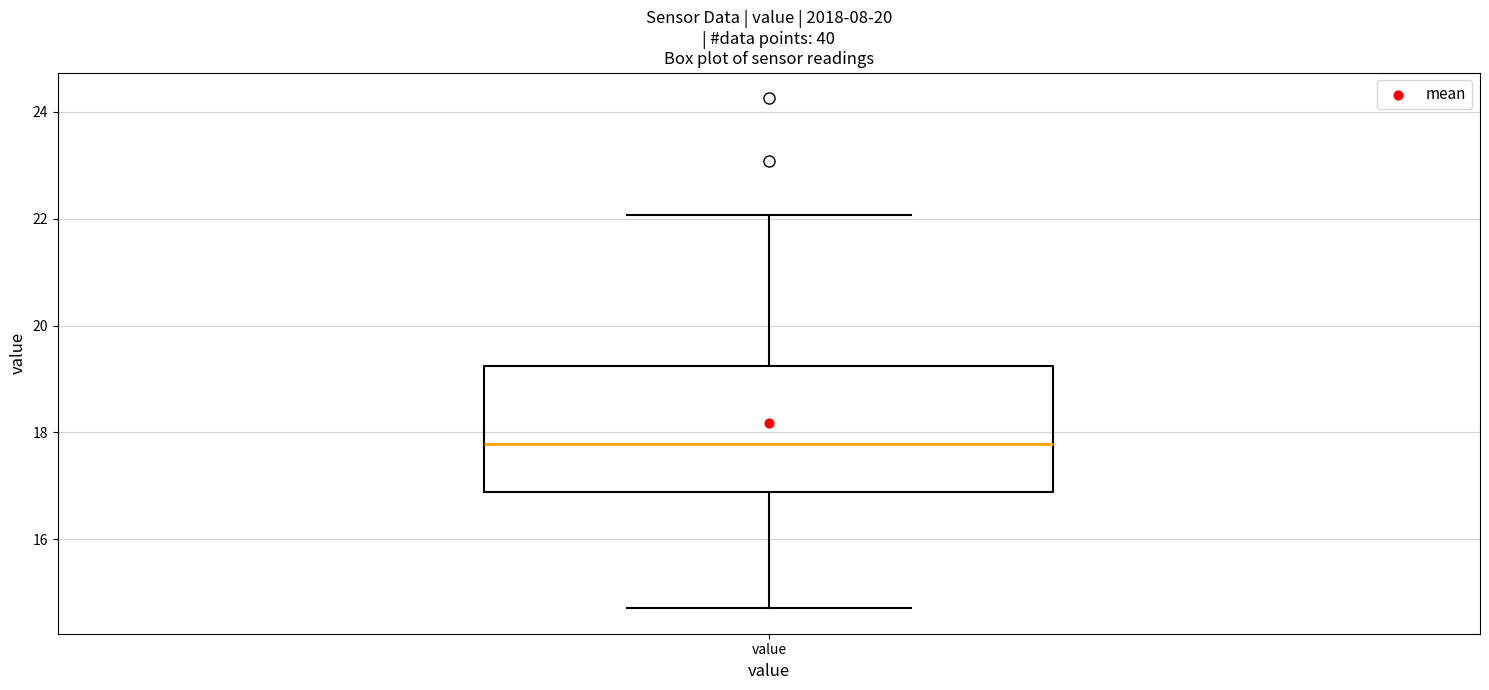

Read this box plot against the y-axis: the position of the median line, the range covered by the box, and the ends of both whiskers. The values are not printed on the chart, so give them approximately, as read against the axis.

median 17.8, box 16.8 to 19.2, whiskers 14.8 to 22.0